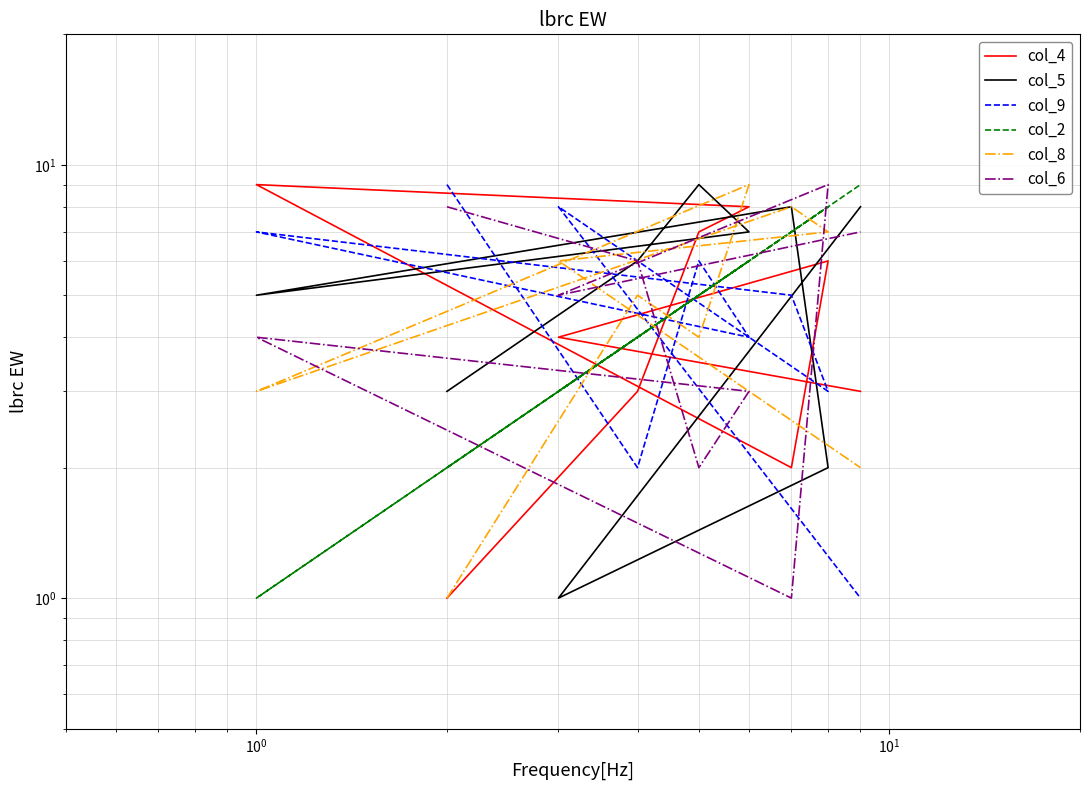

Which series has the largest total across all categories?

col_5